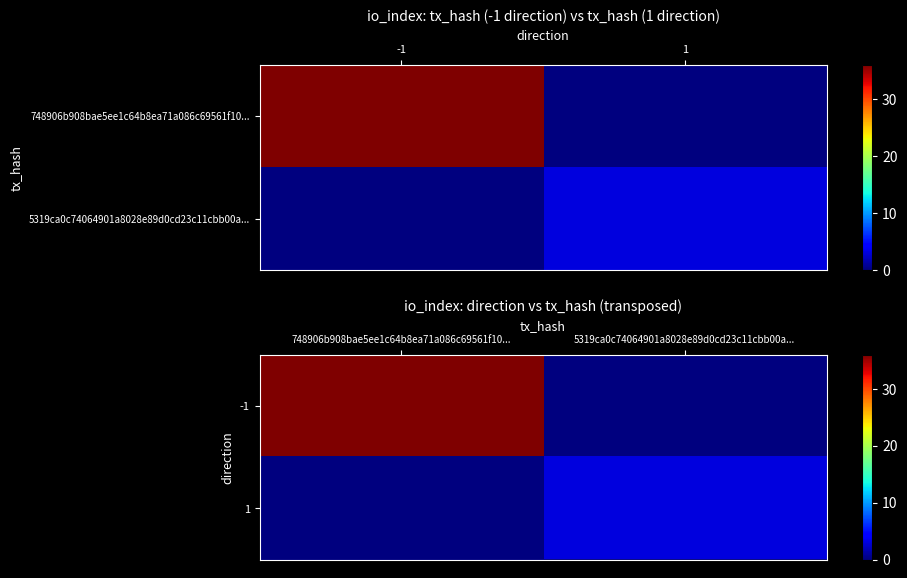

How many positive values does the 1 series have?

1